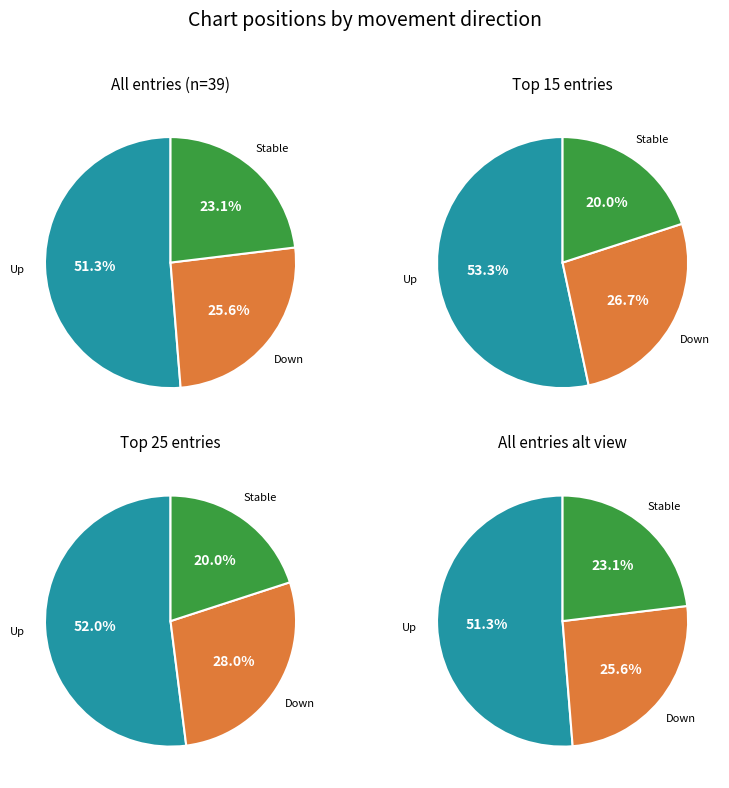

Does up account for over 50% of the chart?

Yes